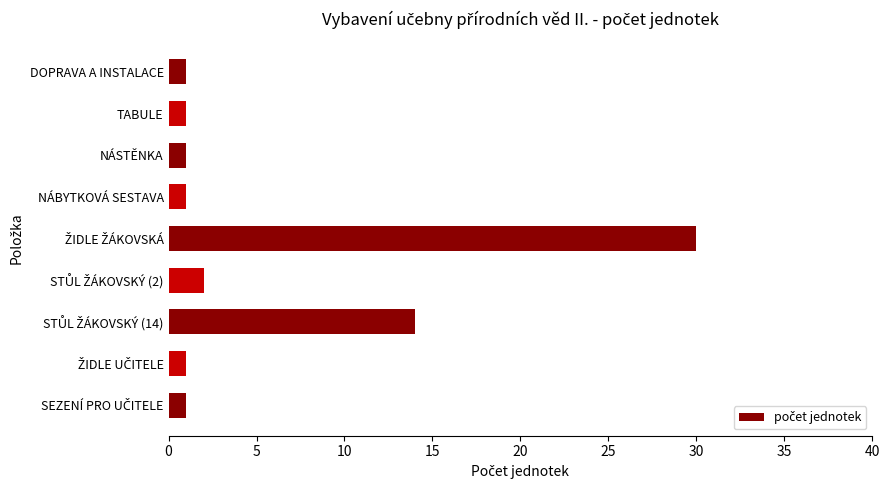

Does the chart contain stacked bars?

No